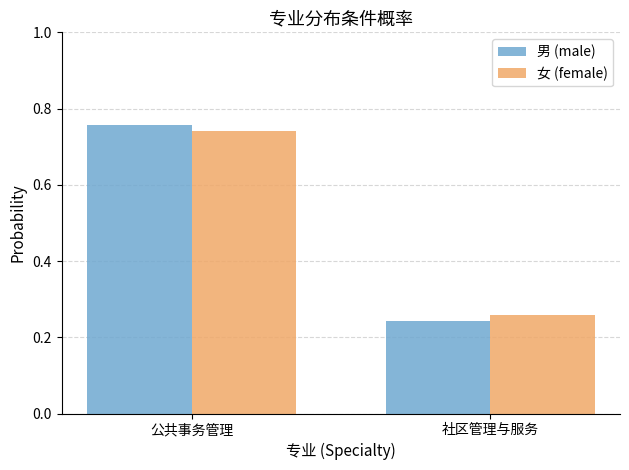

What is the difference between the maximum and minimum values in the 女 (female) series?

0.5